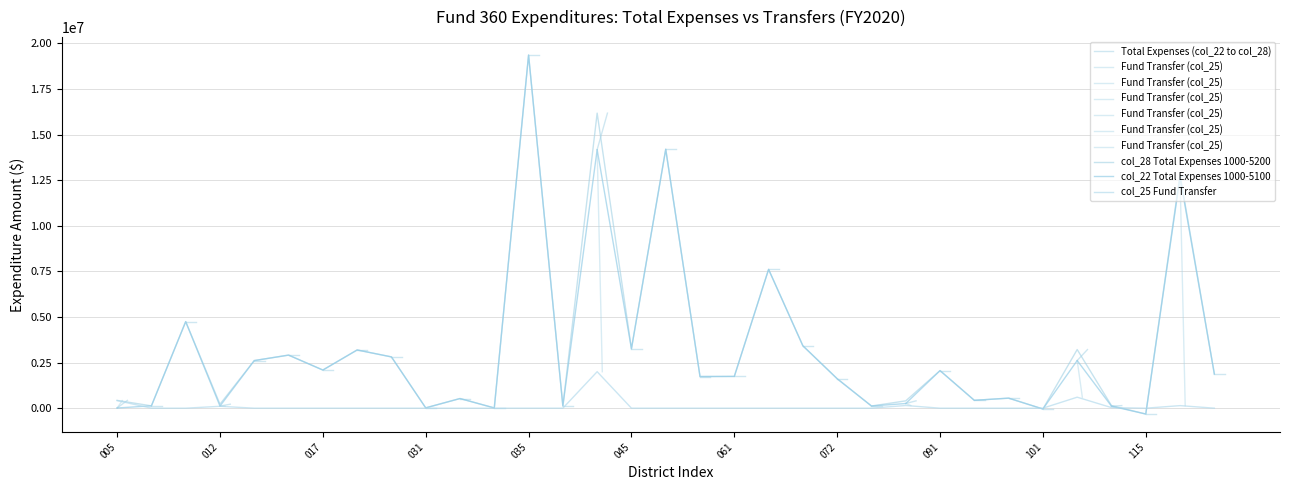

The value of col_28 at 20 is 1355127. True or false?

False